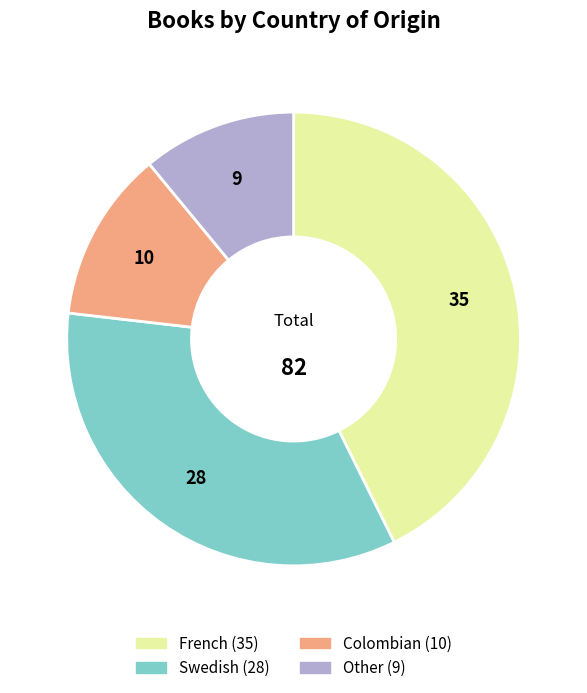

Count the number of slices in the pie.

4